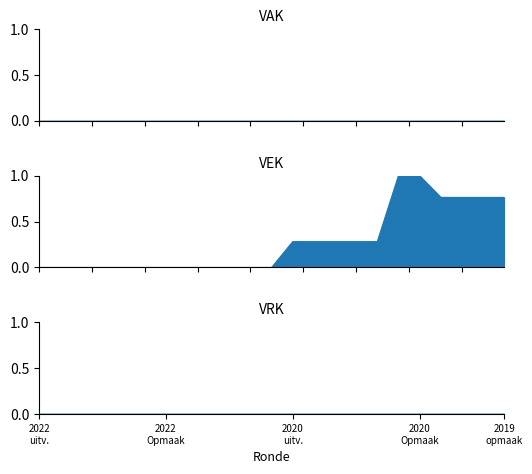

True or false: VRK_line has more than 1 points higher than both neighbors.

False